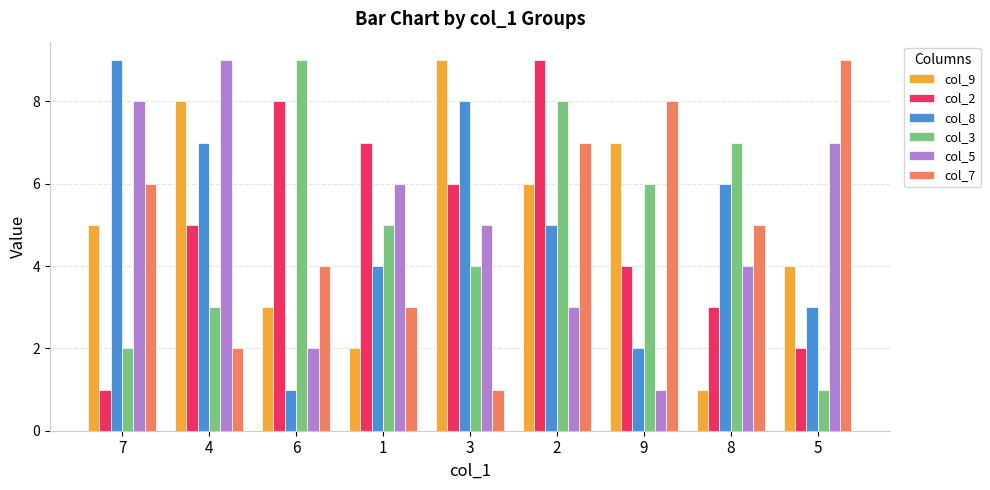

Is the value of col_8 at 1 greater than the value of col_5 at 4?

No